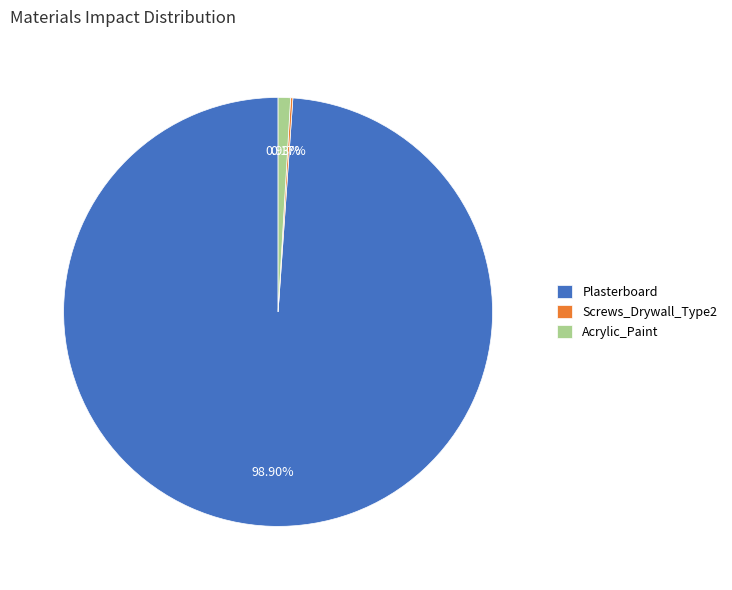

The Plasterboard slice represents 99% of the pie. True or false?

True